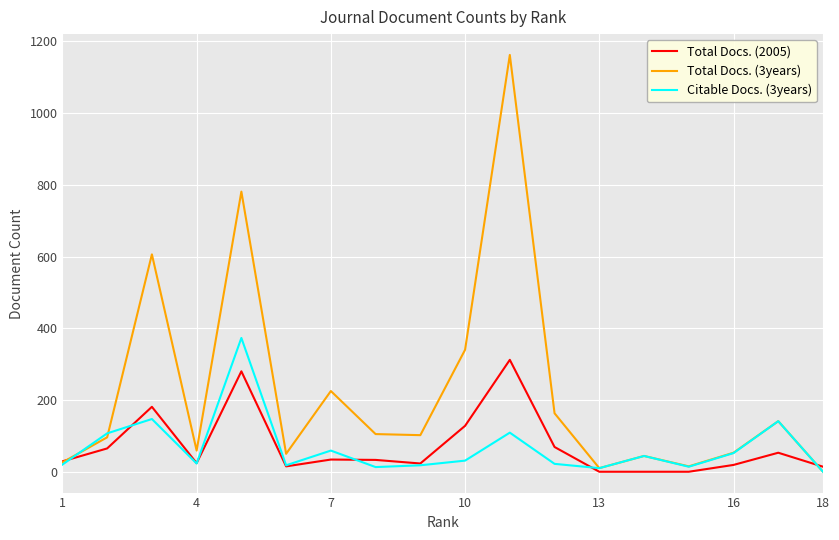

What is the sum of all Total Docs. (3years) values?

3978